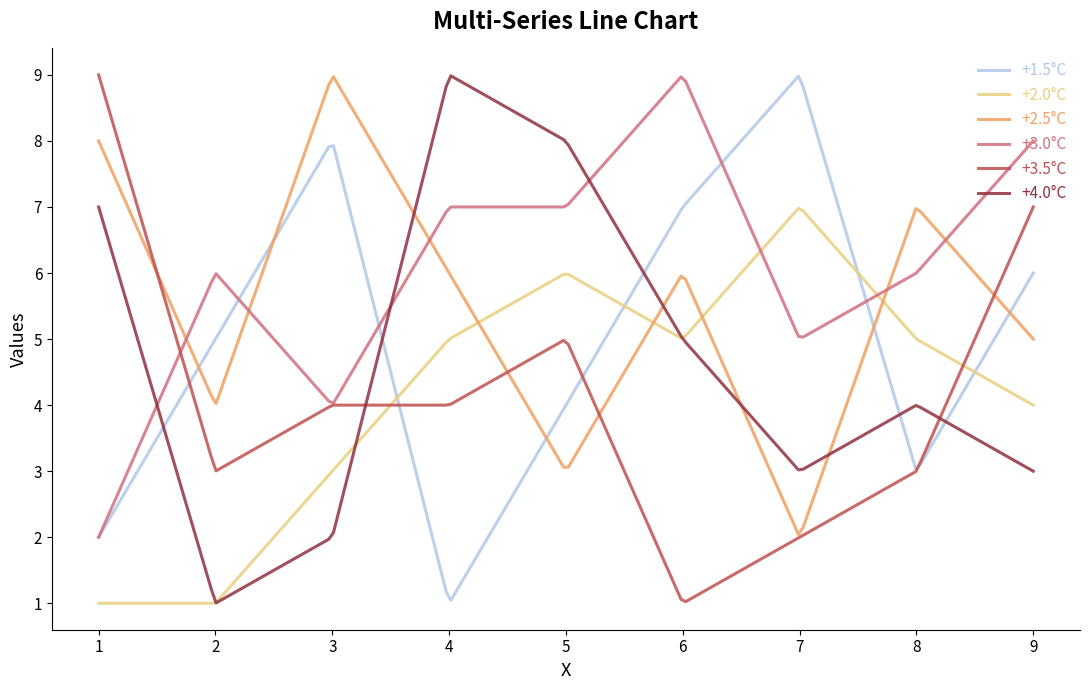

Which series has the largest total across all categories?

+3.0°C